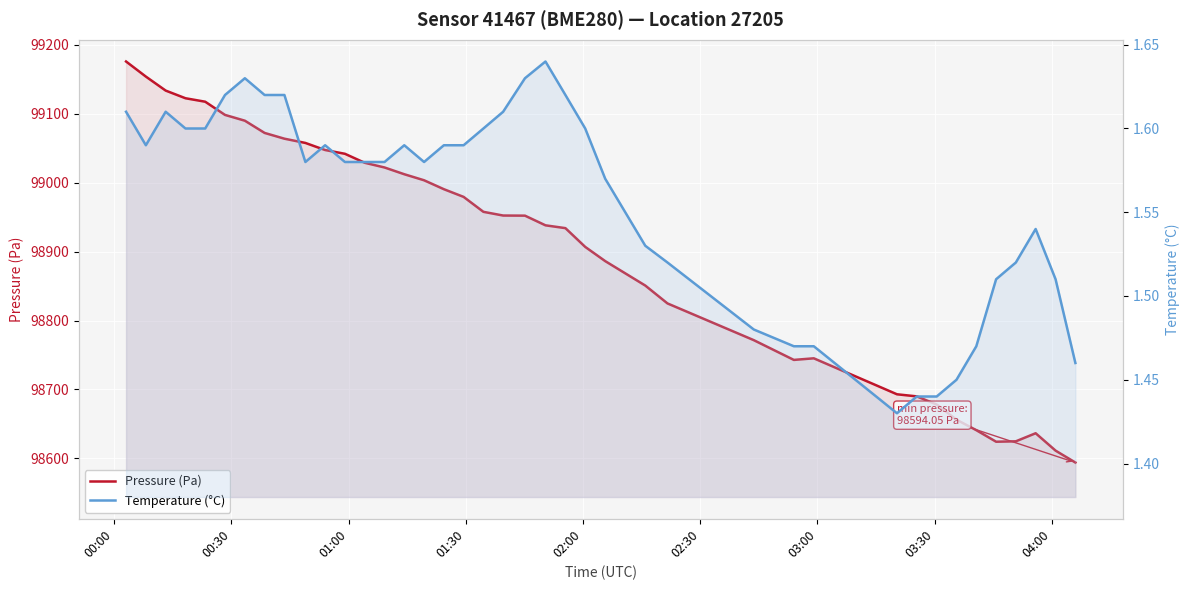

Is it true that Pressure (Pa) equals 47677.3 at 38?

False